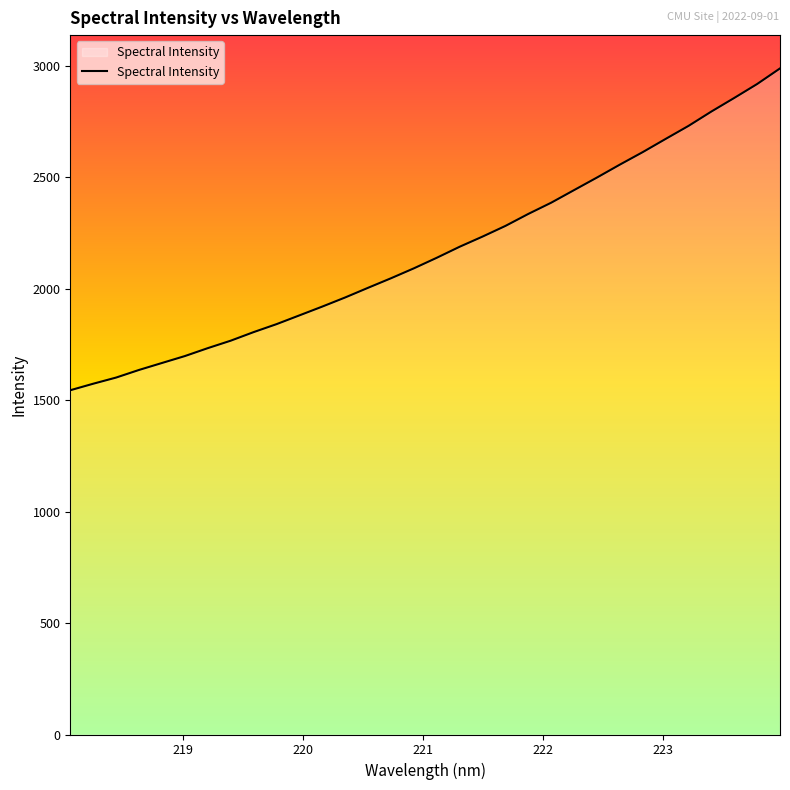

What is the greatest value displayed?

2987.4